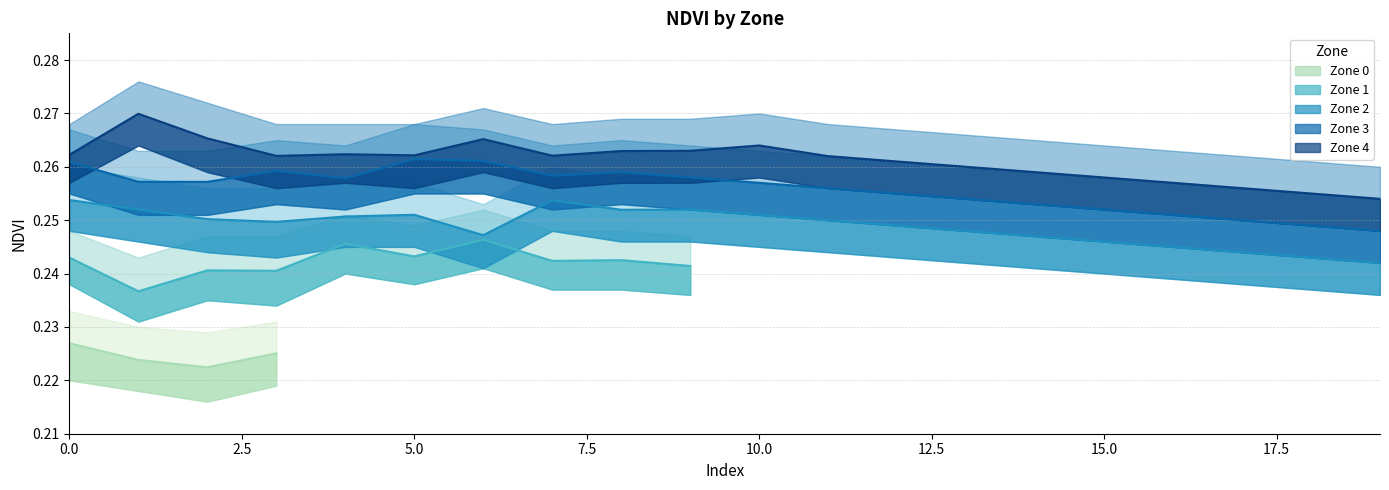

The Zone_3 series shows 0.4 at 10. True or false?

False